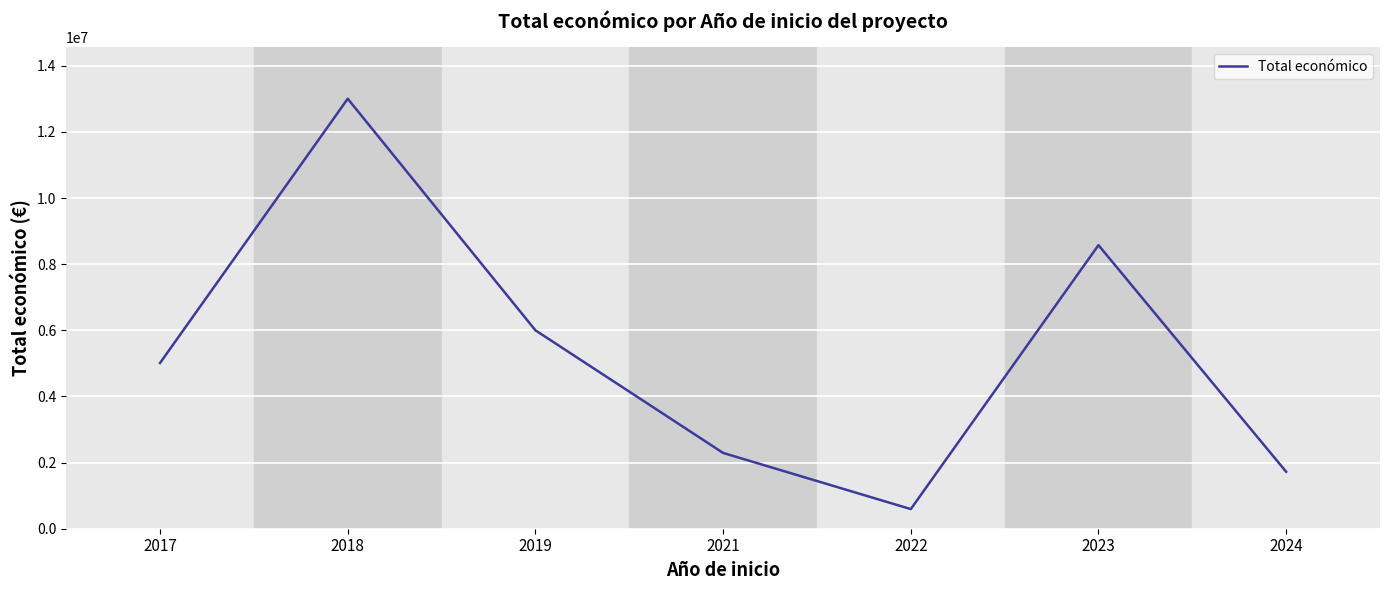

Reading right to left, what are all the values shown in this chart?

1722299	8575610	593713	2292178	5999753	13002568	5012000